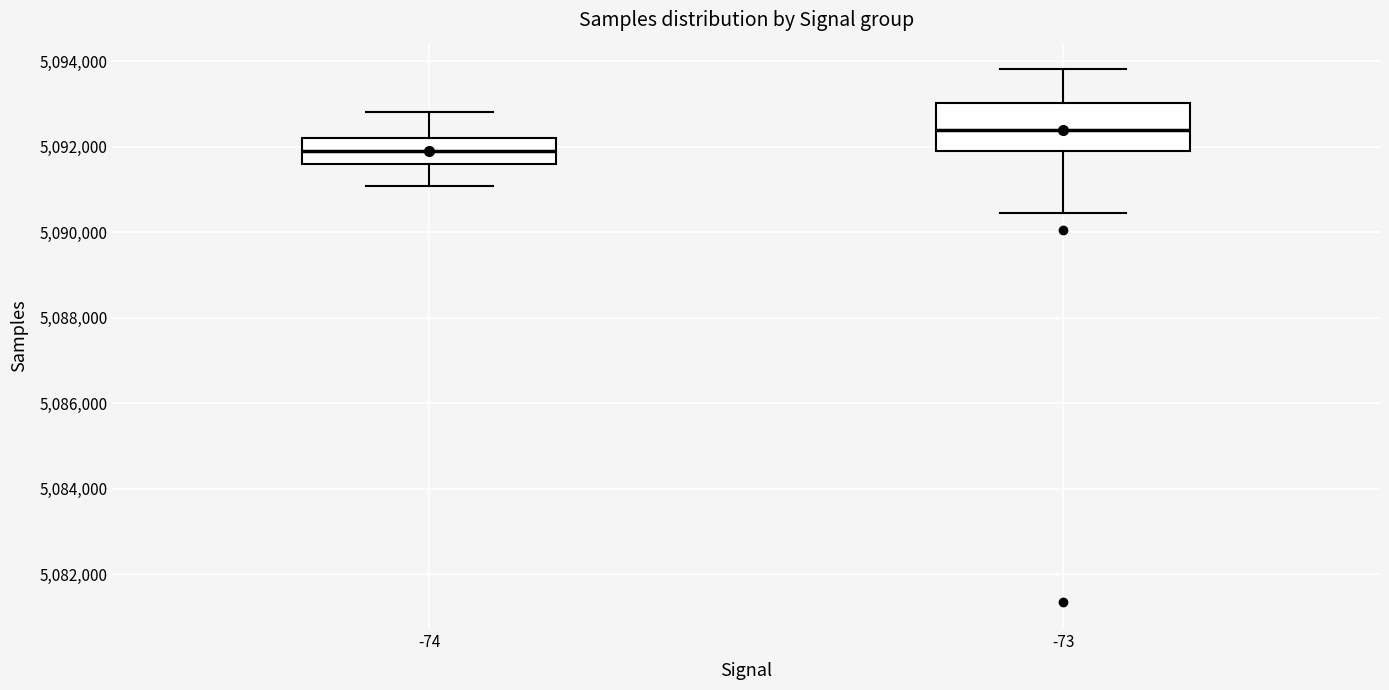

Where does the median line of the box at x = -74 sit on the y-axis? The values are not printed on the chart, so give them approximately, as read against the axis.

5091800